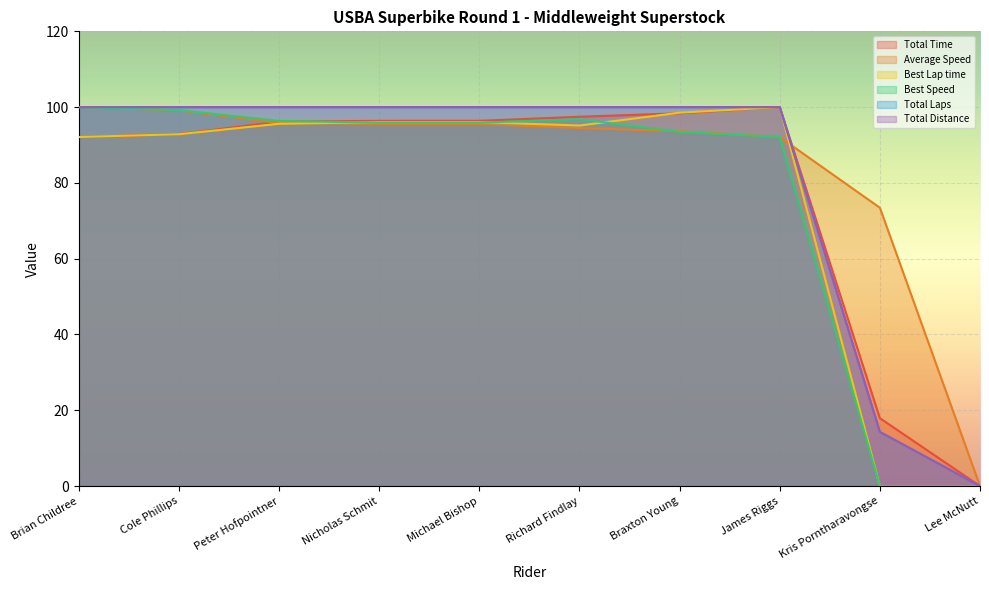

True or false: Best Speed has a value of 0.0 at Lee McNutt.

True